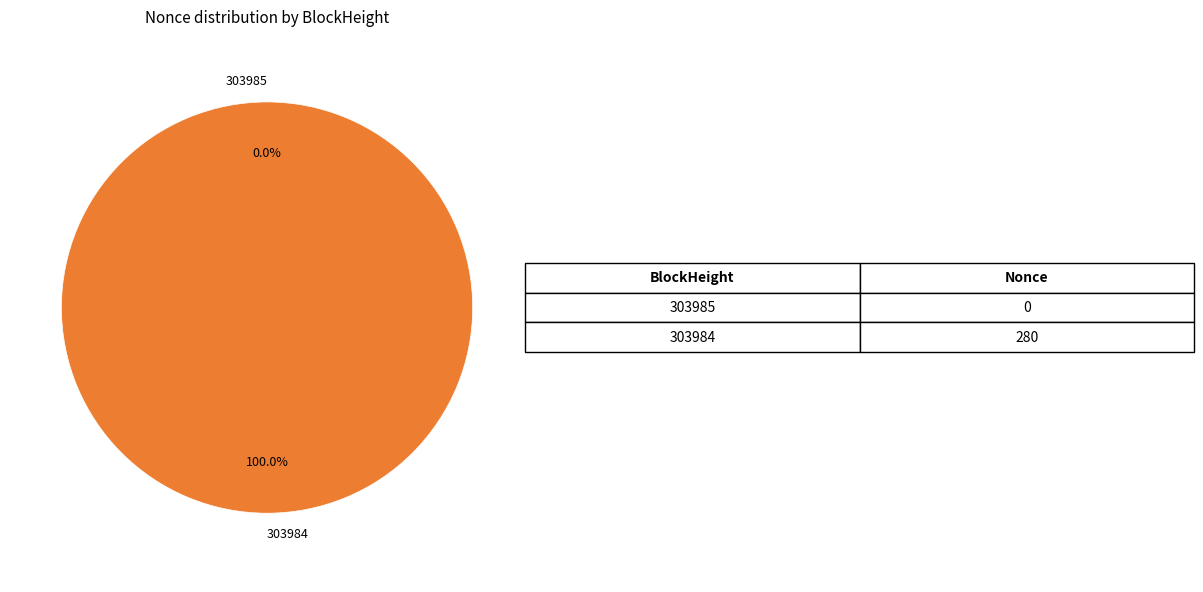

How many slices are in this pie chart?

2